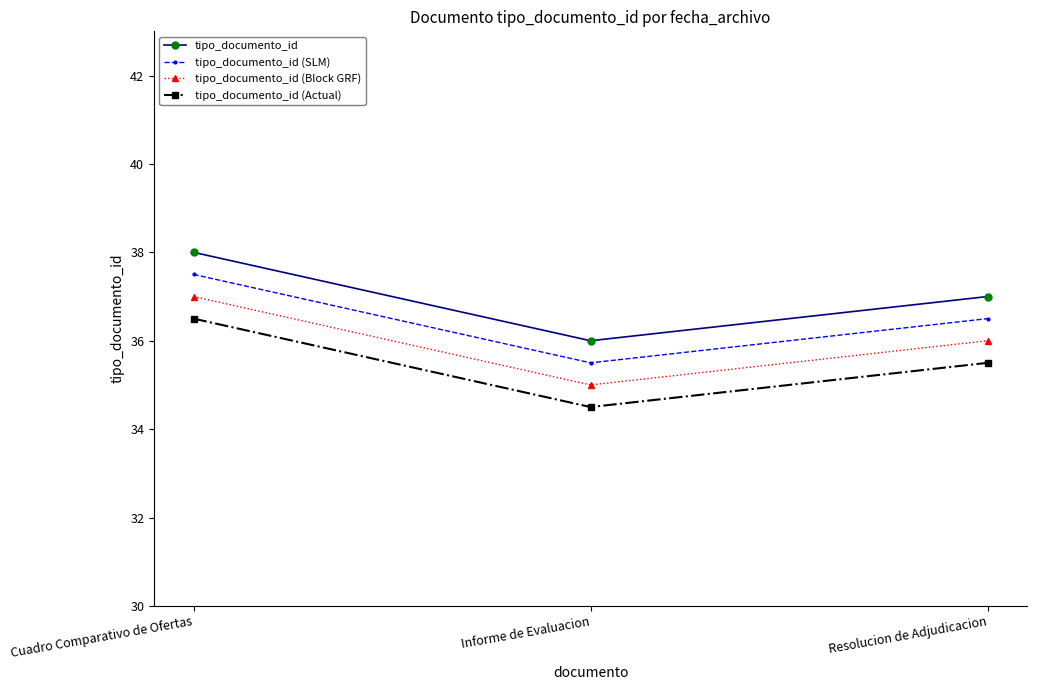

What is the approximate value of tipo_documento_id (SLM) at Informe de Evaluacion?

35.5